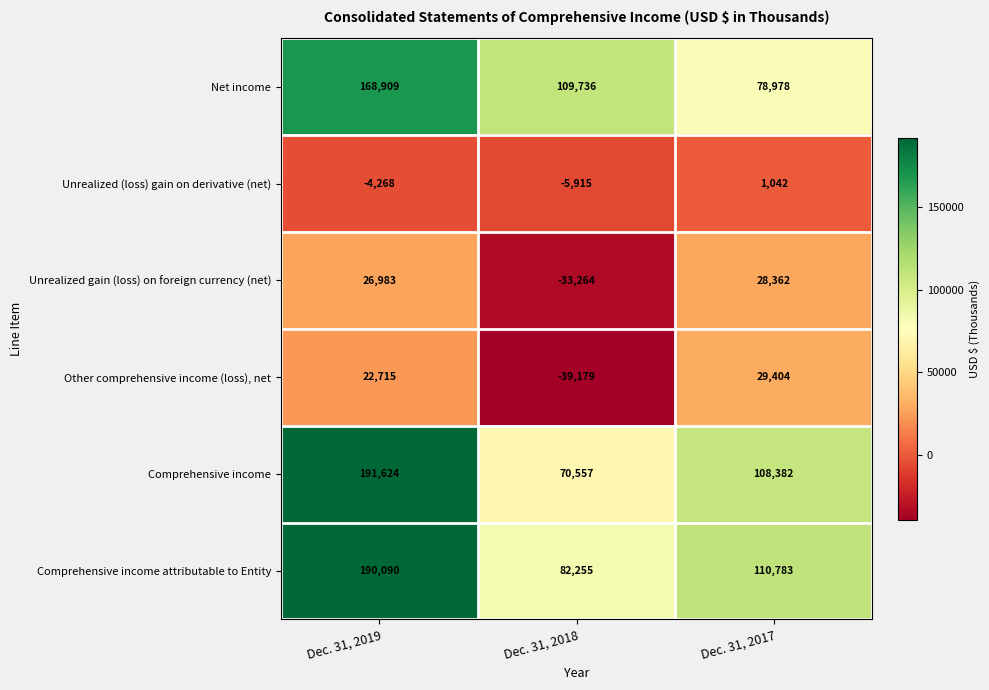

At which category is the sum across all series the highest?

Dec. 31, 2019